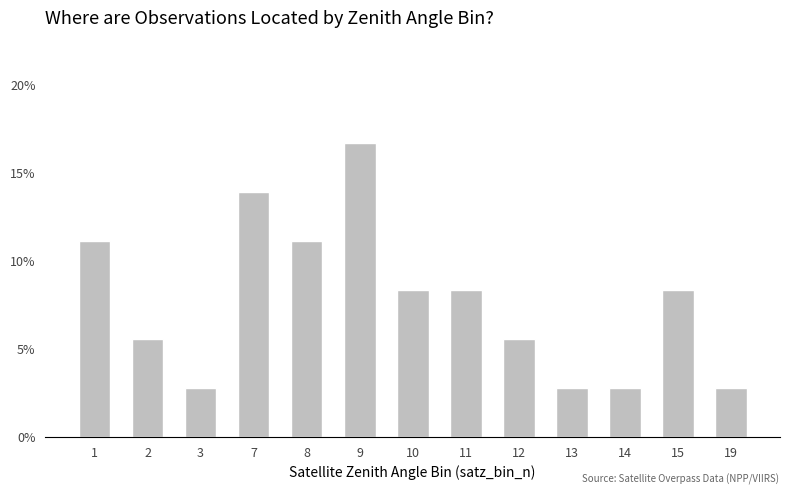

How many values are below 8?

6